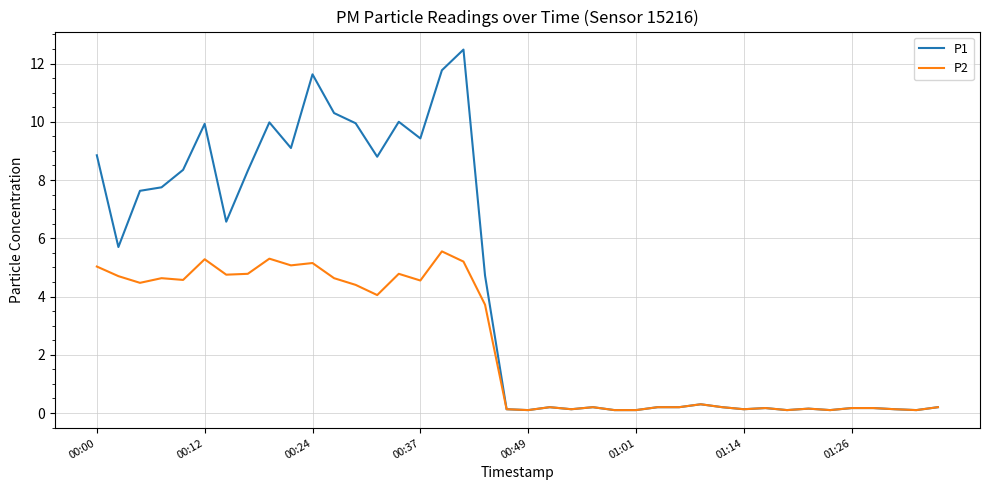

True or false: P1 has more than 2 interior local peaks.

True